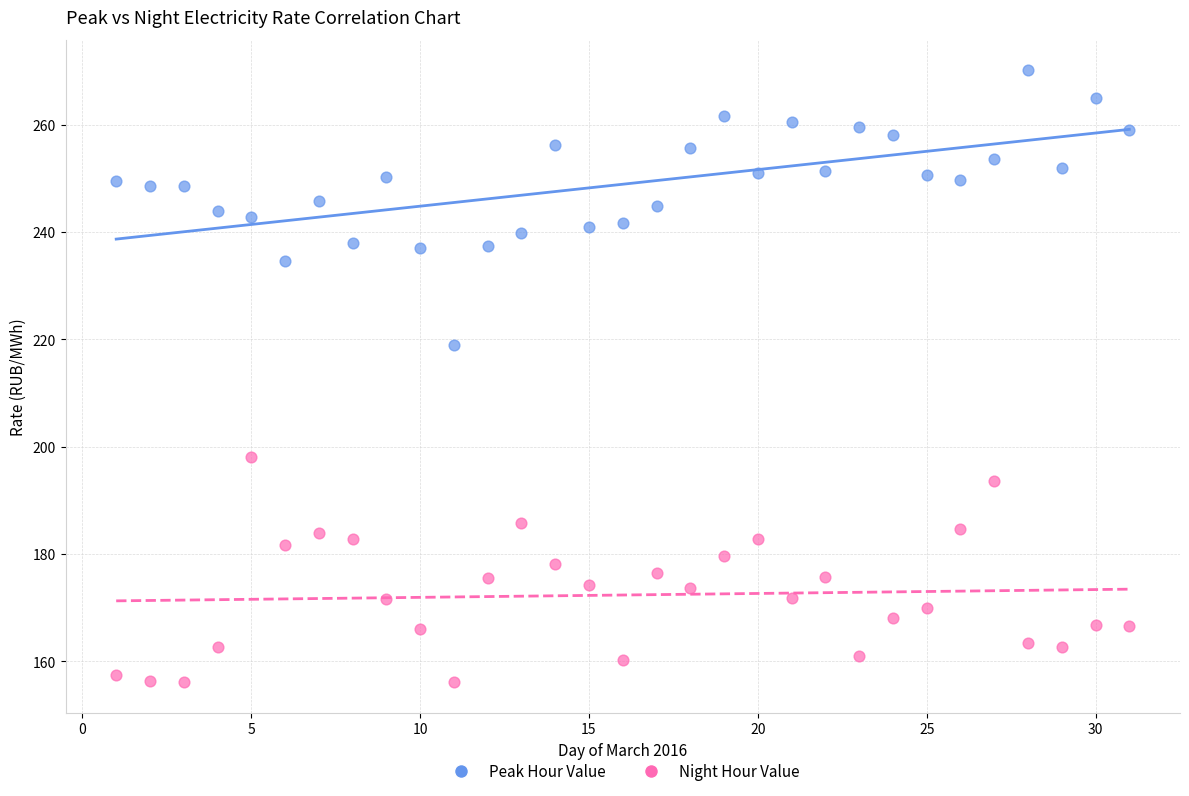

Which series has the widest spread of Y values?

Peak Hour Value